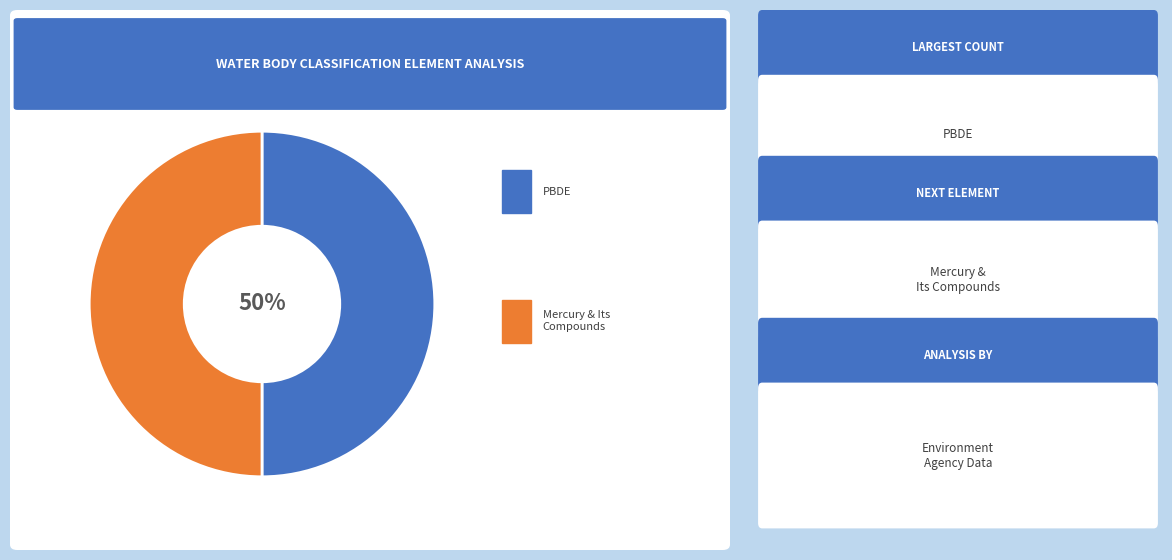

To the nearest percent, what is the average slice percentage?

50%